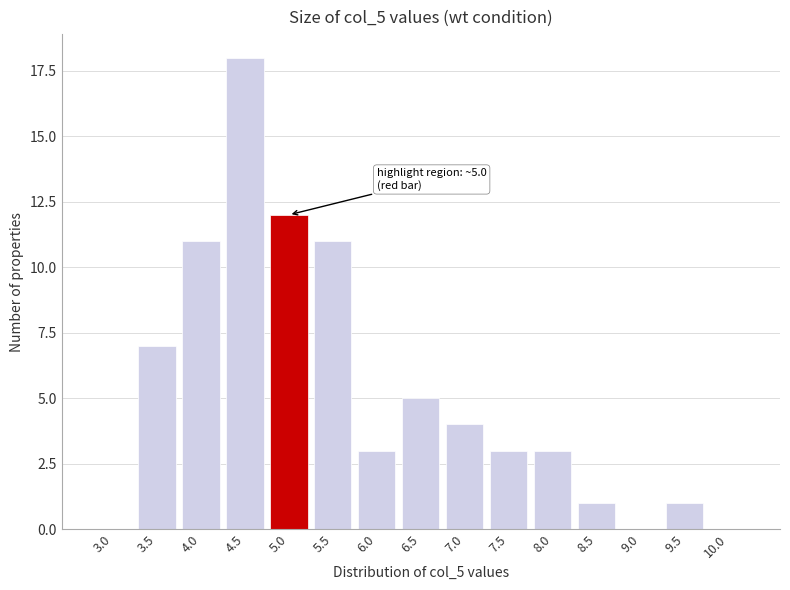

Reading left to right, extract all data points from this chart.

3.0=0	3.5=7	4.0=11	4.5=18	5.0=12	5.5=11	6.0=3	6.5=5	7.0=4	7.5=3	8.0=3	8.5=1	9.0=0	9.5=1	10.0=0